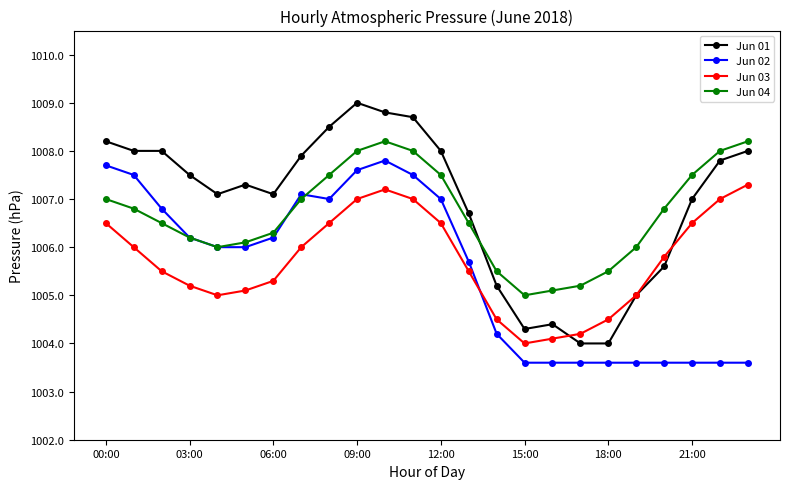

What is the smallest value displayed?

1003.6